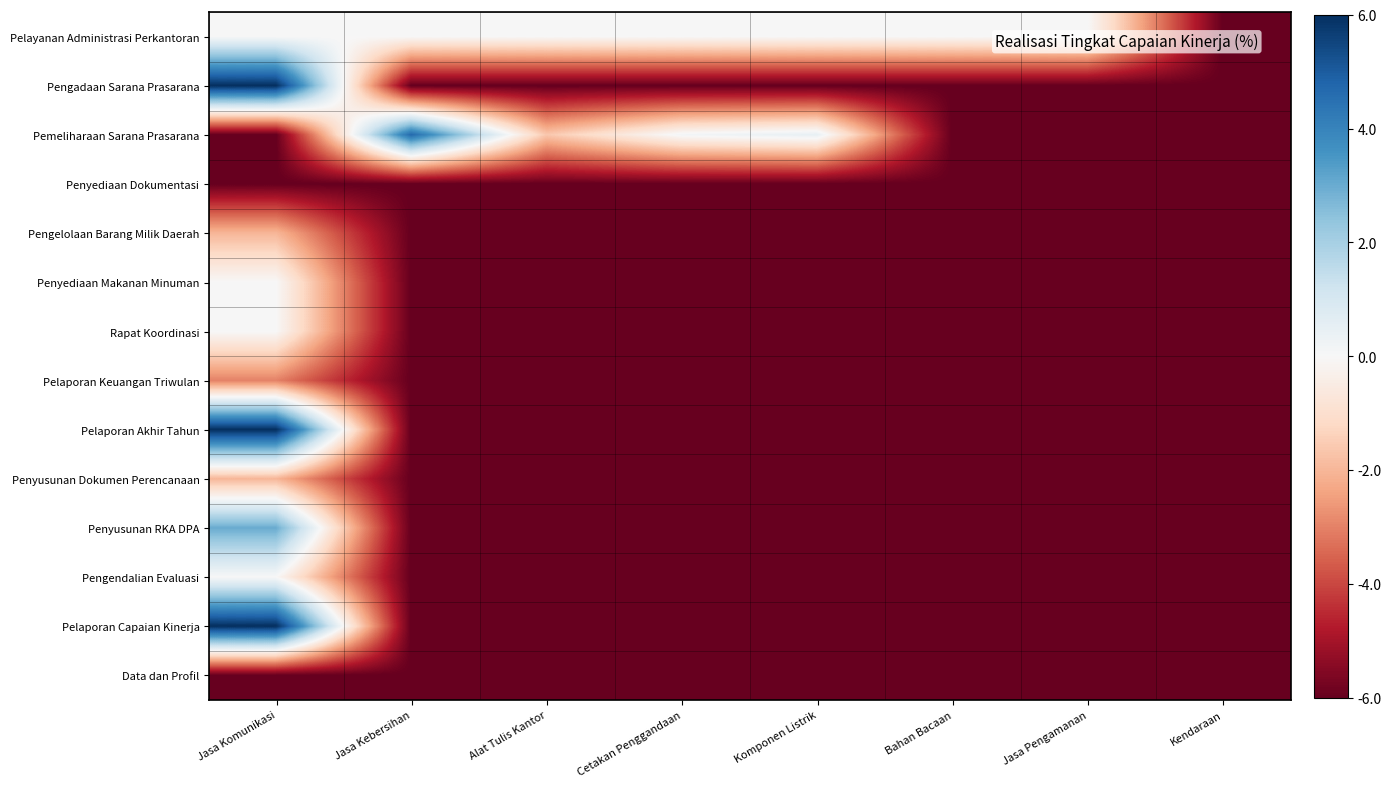

What is the spread (max minus min) of values at Alat Tulis Kantor?

6.0